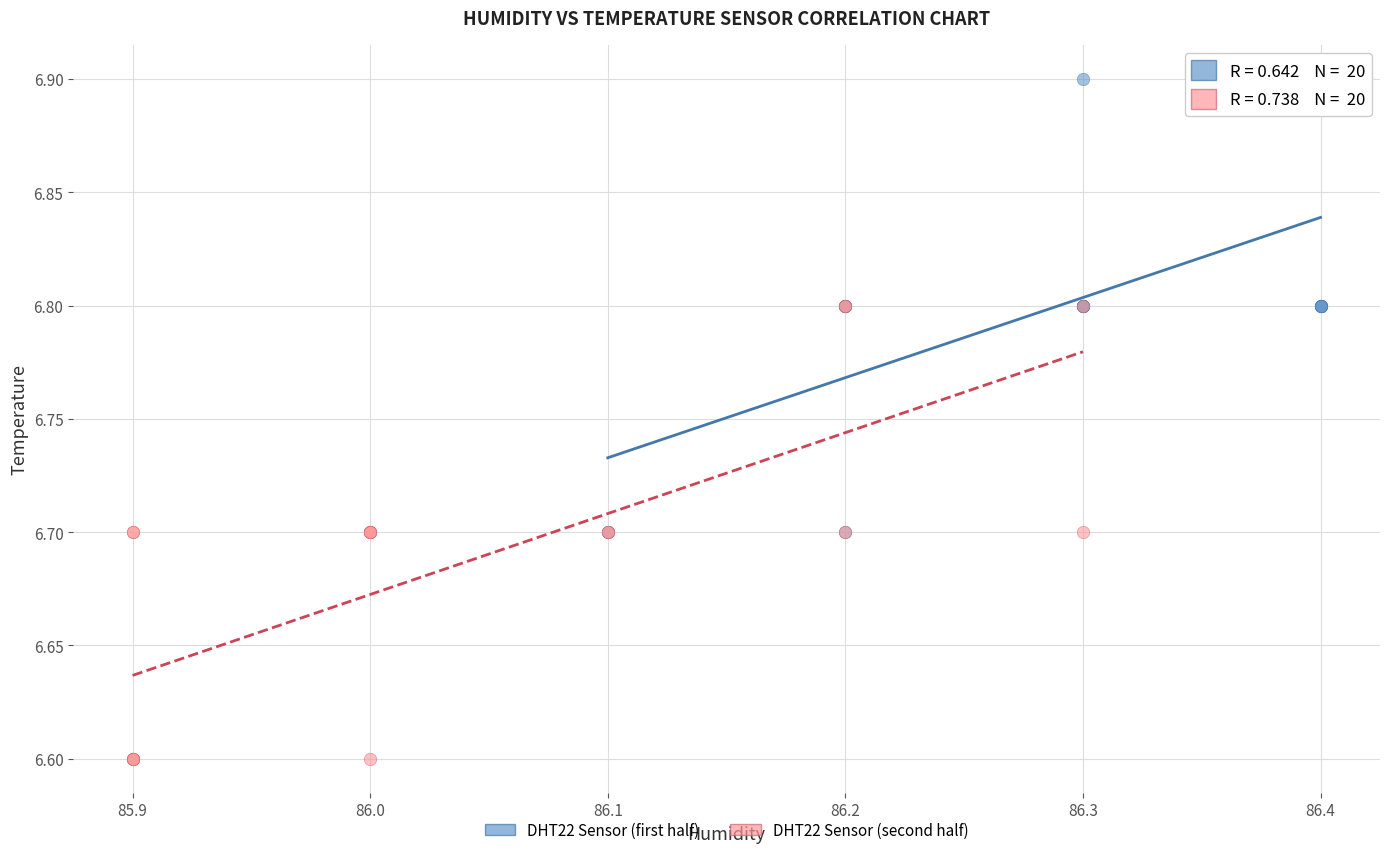

Which series reaches the minimum Y coordinate?

DHT22 Sensor (second half)